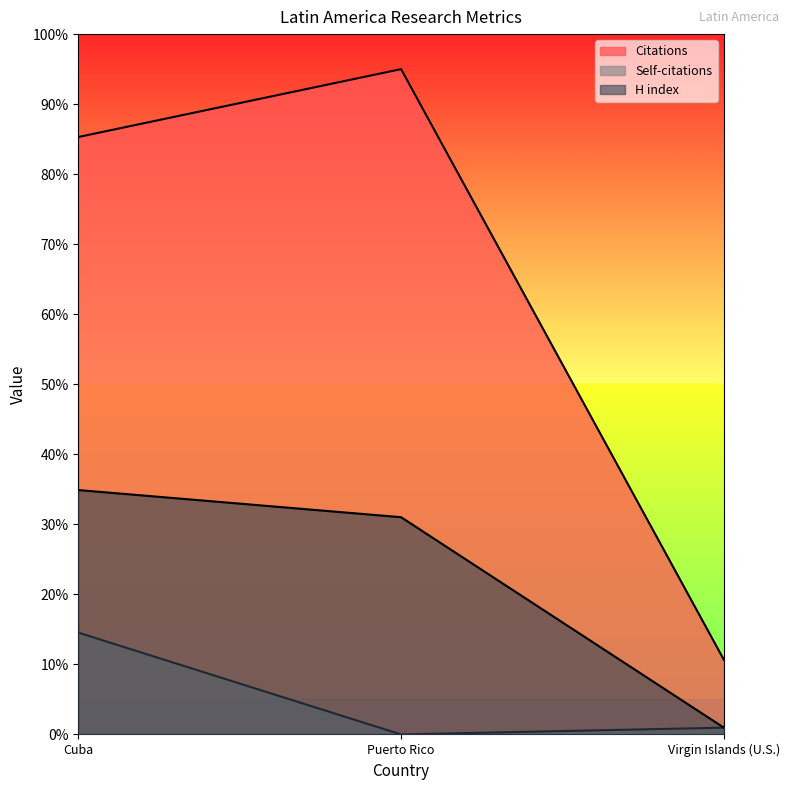

At how many categories does at least one series exceed 45?

2